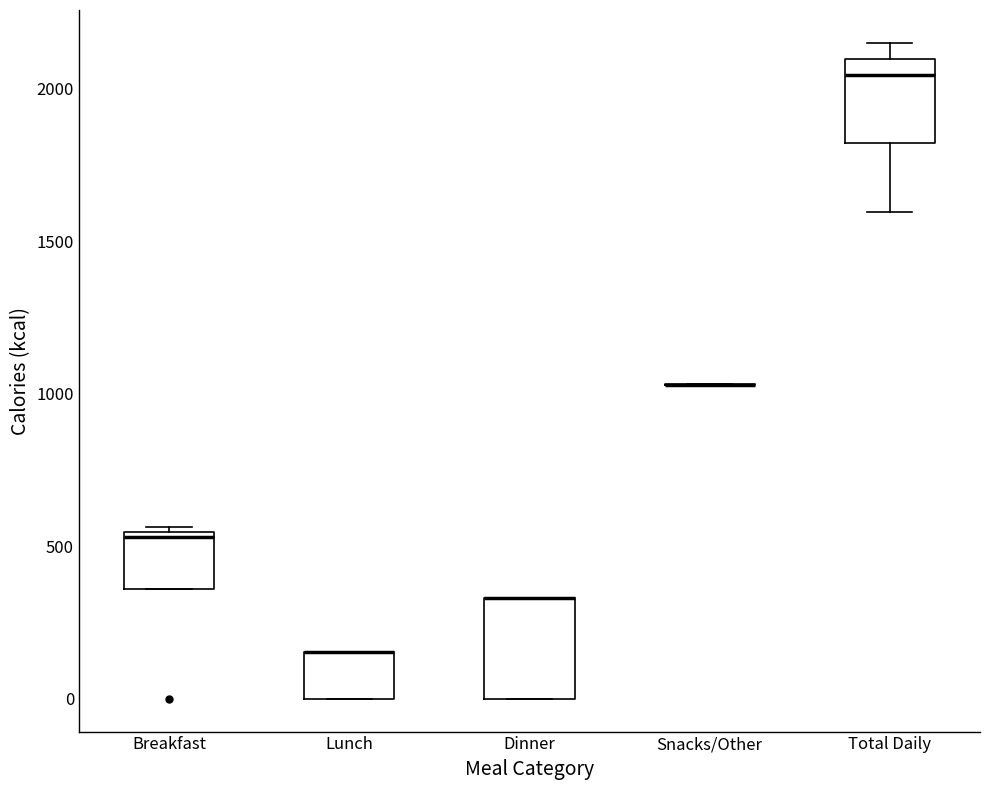

Which box is the tallest, from its lower edge to its upper edge?

Dinner